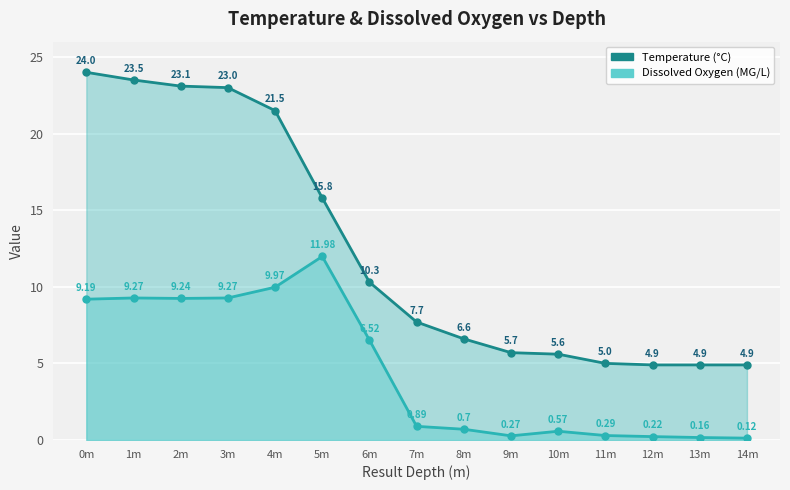

True or false: Dissolved Oxygen and Temperature cross at least once.

False